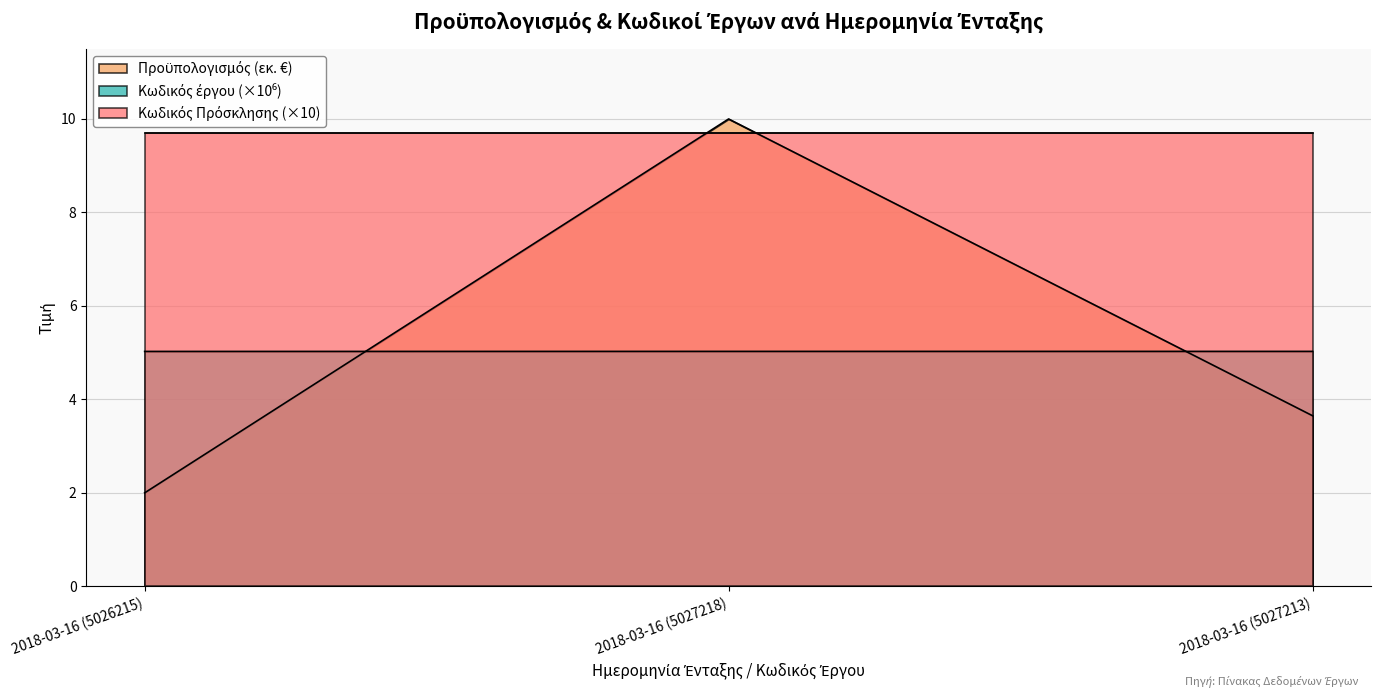

The Κωδικός έργου series shows 5.0 at 2018-03-16 (5027213). True or false?

True